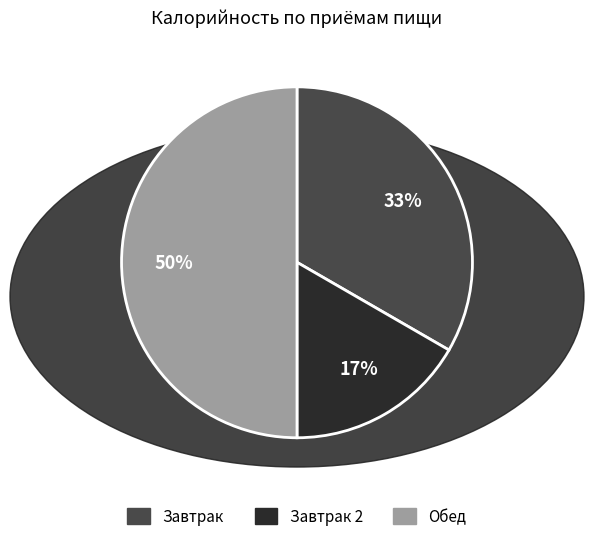

How many segments does this pie chart have?

3